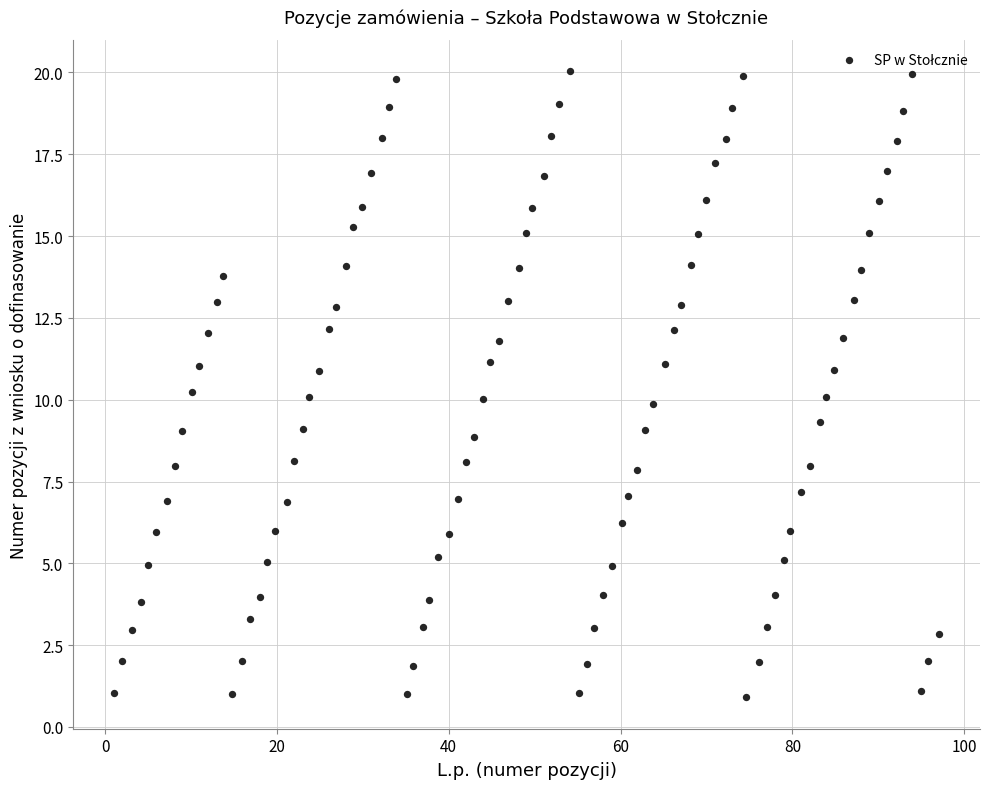

How many data points are displayed?

97